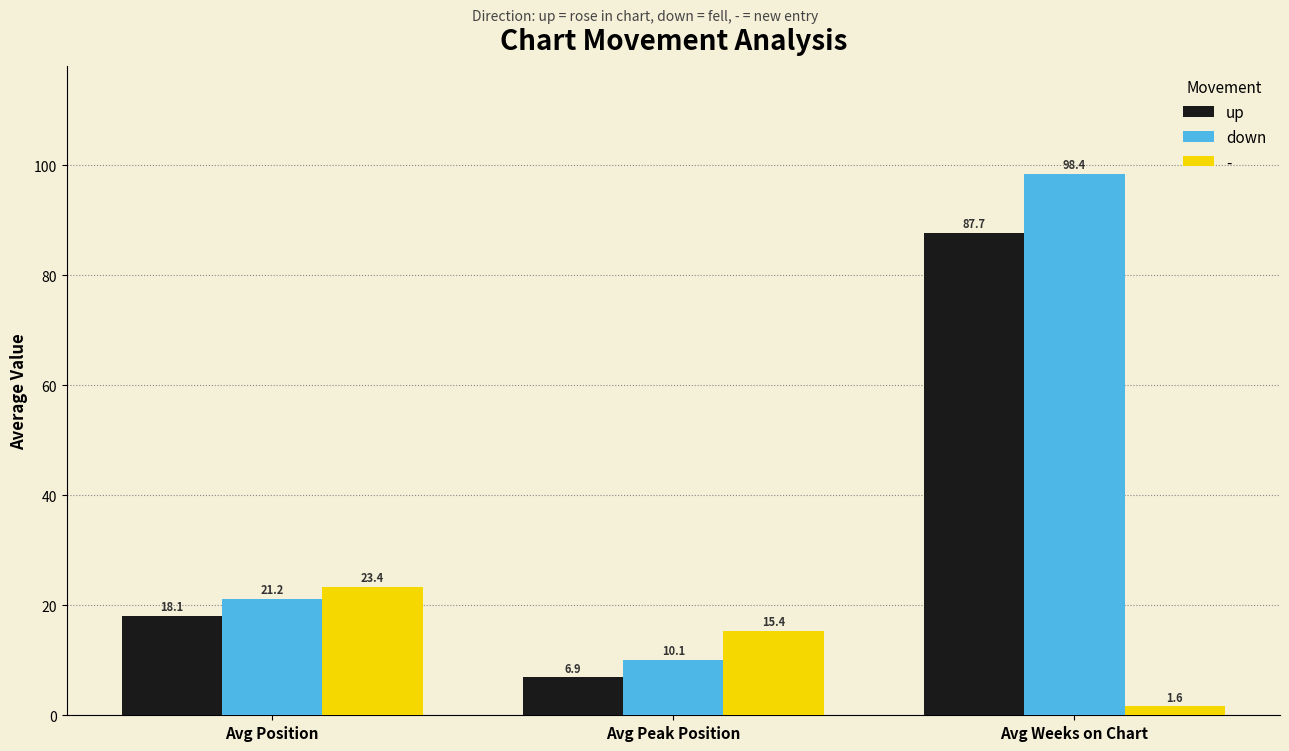

What is the sum of the down values at Avg Weeks on Chart and Avg Position?

119.6